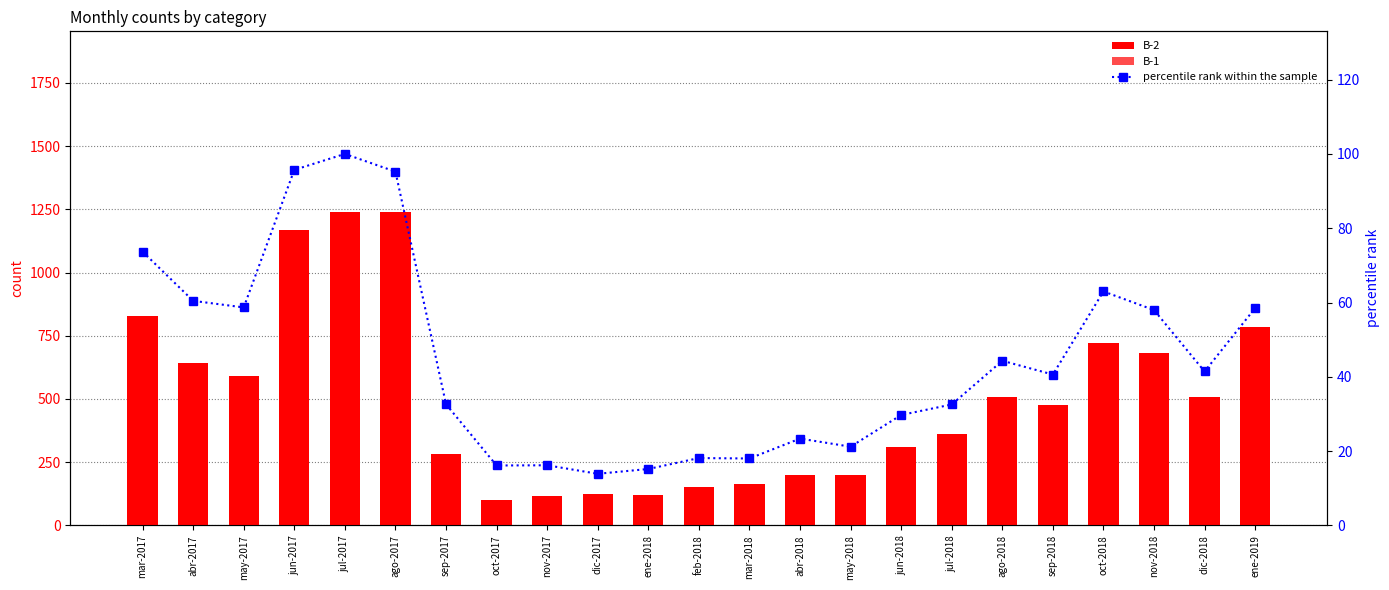

The value of B-1 at feb-2018 is 6.2. True or false?

False